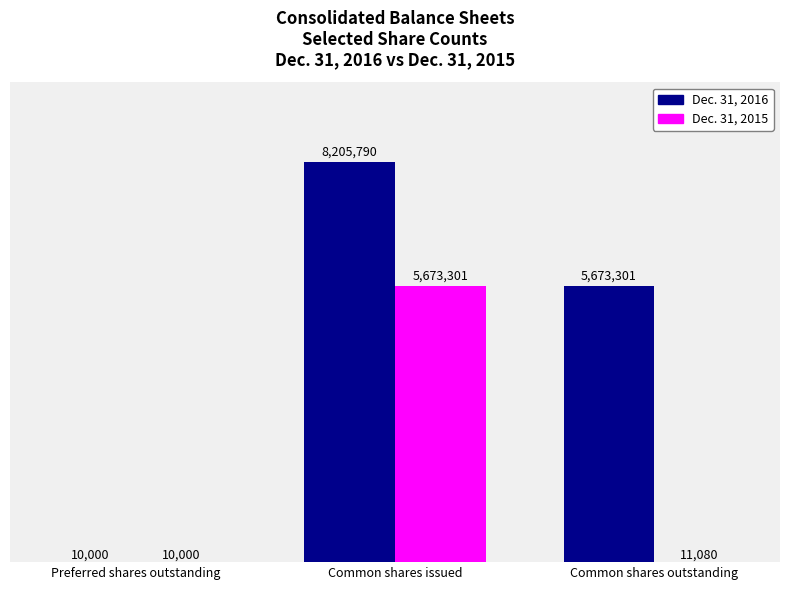

At which category is the sum across all series the highest?

Common shares issued